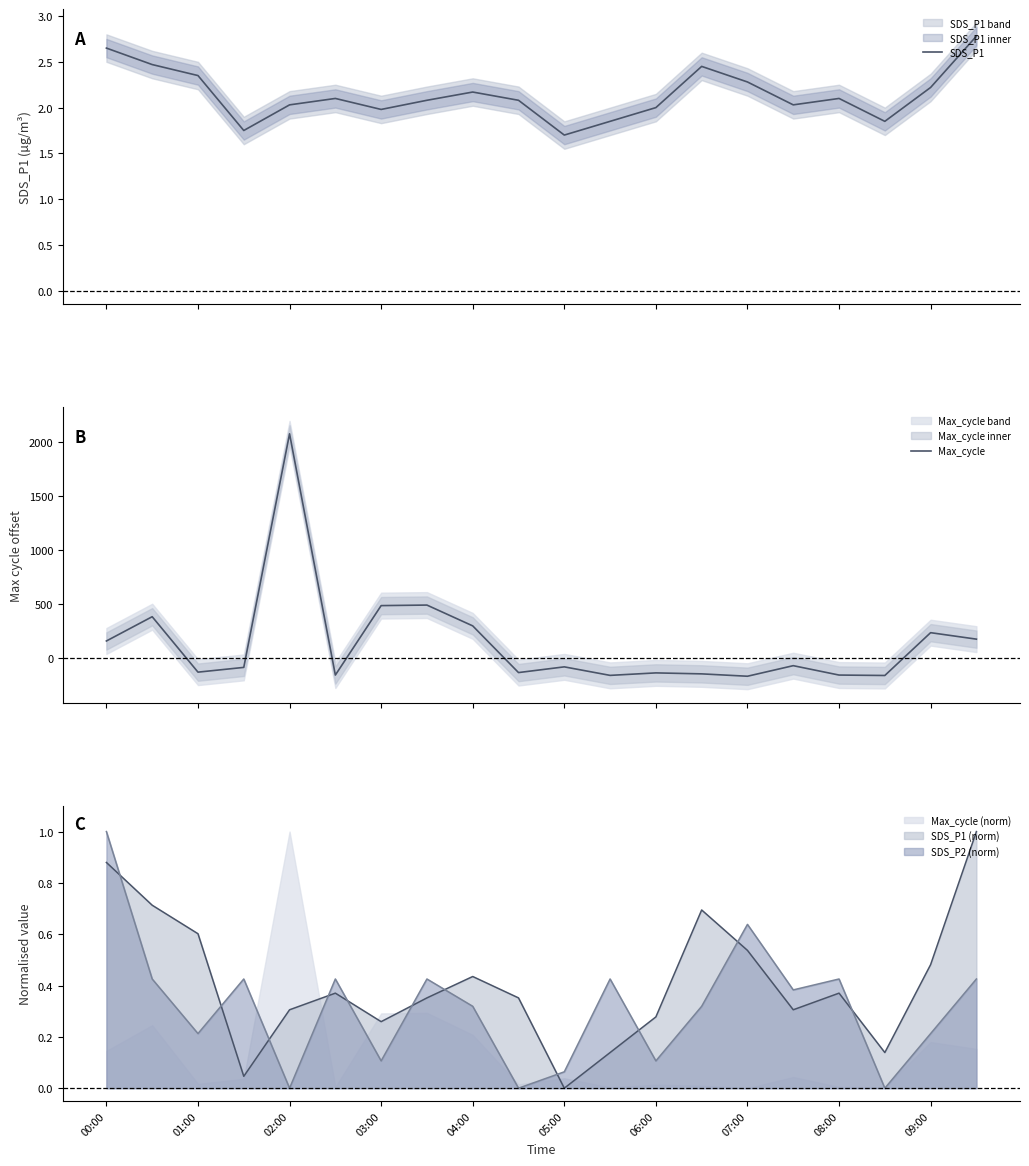

Rank the categories by SDS_P1 line value from lowest to highest.

10, 03:00, 11, 17, 06:00, 12, 04:00, 15, 07:00, 09:00, 05:00, 16, 08:00, 18, 14, 02:00, 13, 01:00, 00:00, 19